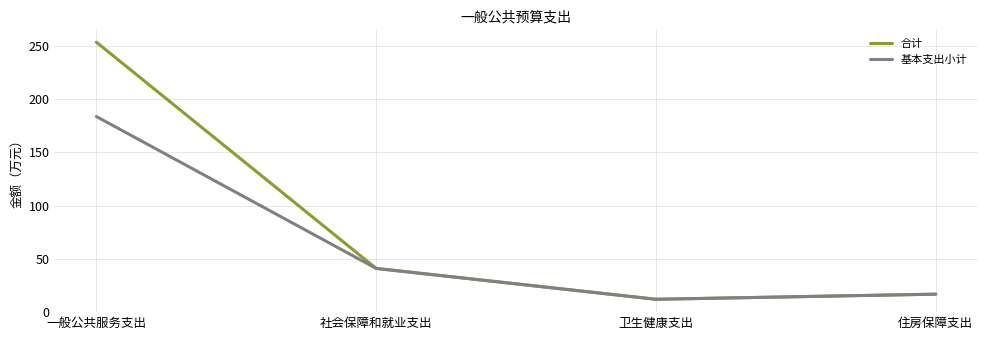

The 合计 series shows 354.7 at 一般公共服务支出. True or false?

False